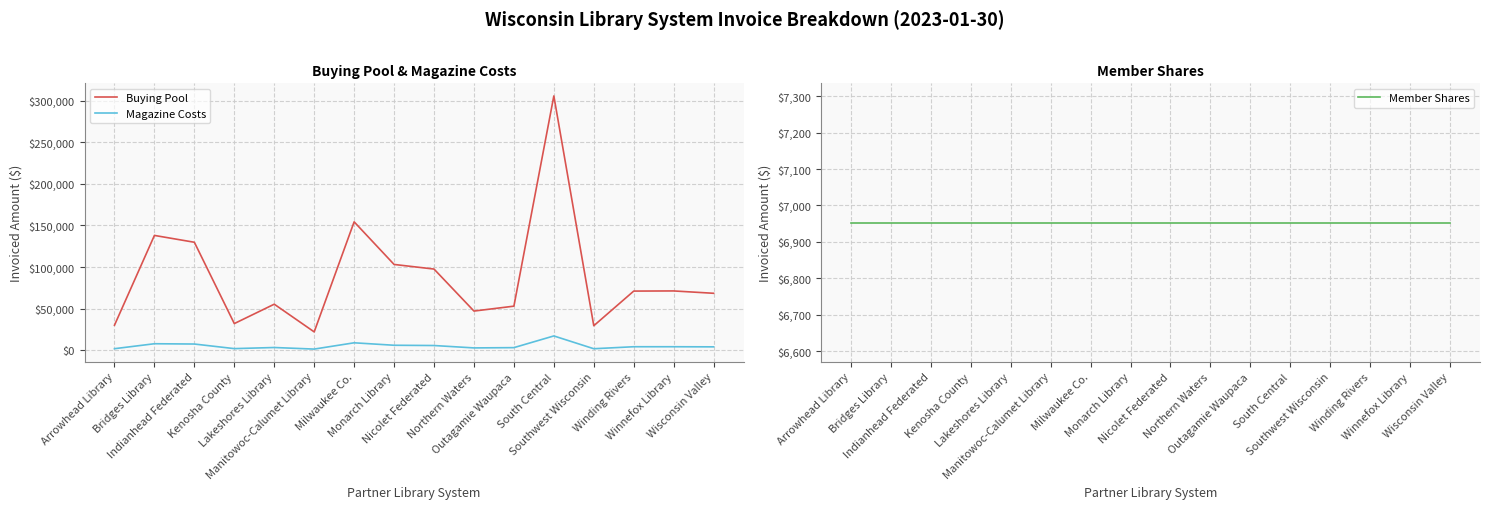

What is the label of the 13th point from the right?

Kenosha County